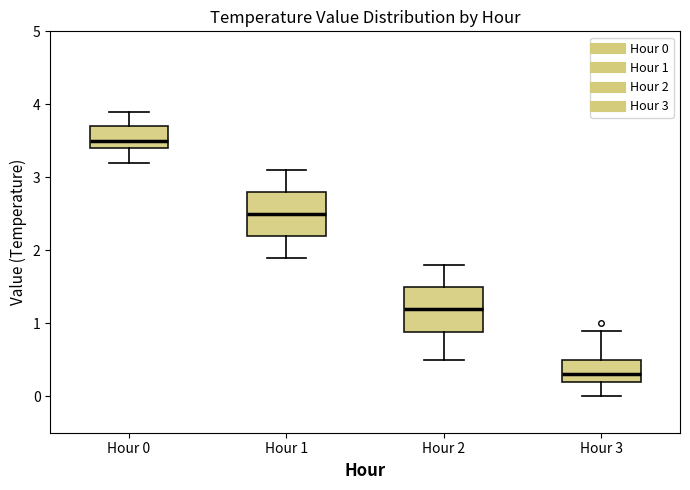

Which box's median line is the highest?

Hour 0